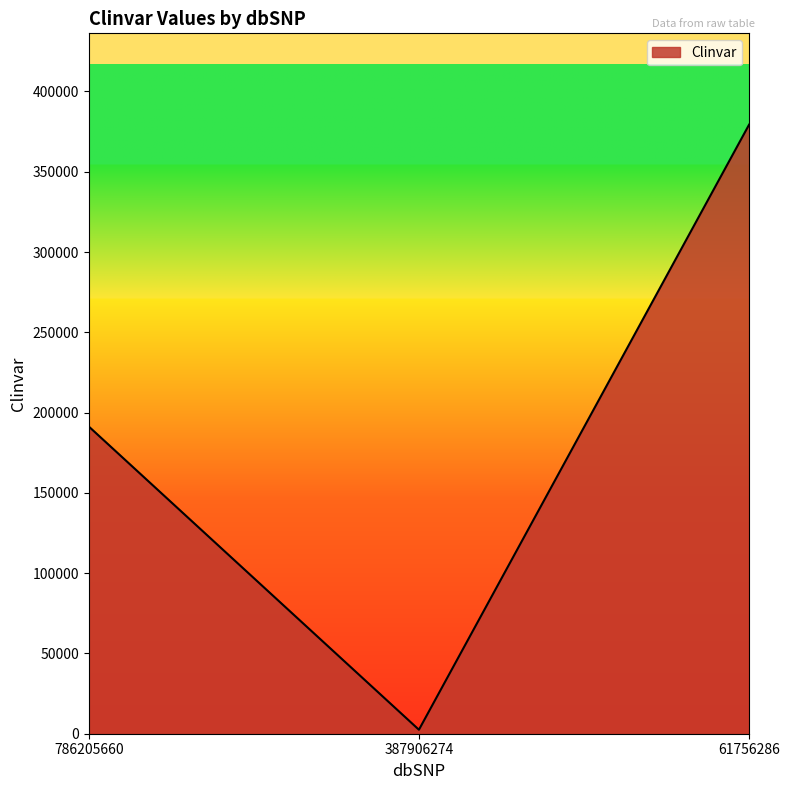

The value at 61756286 is 550944. True or false?

False